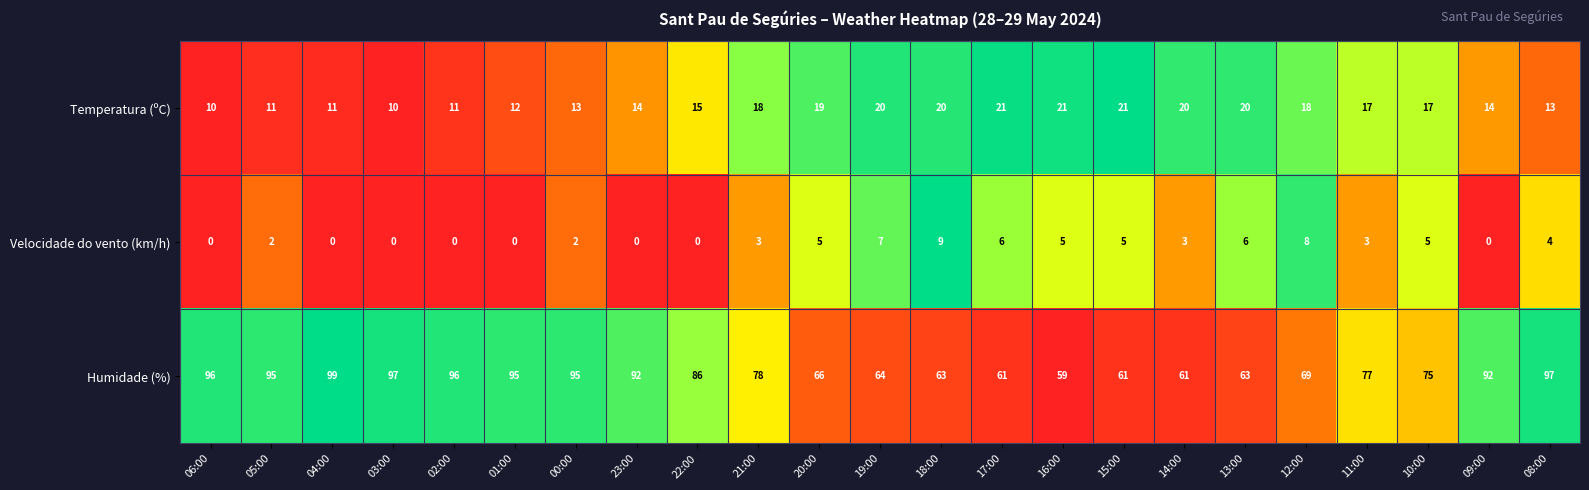

At which category is the sum across all series the highest?

08:00